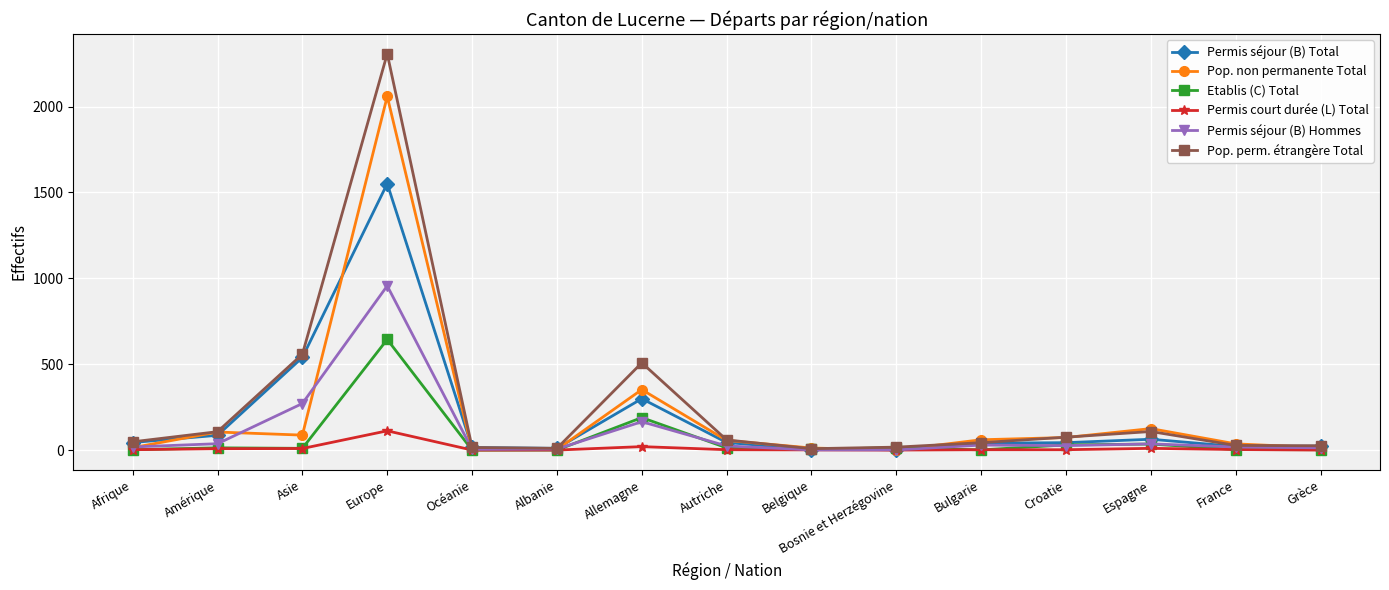

What is the label of the 8th point from the right?

Autriche